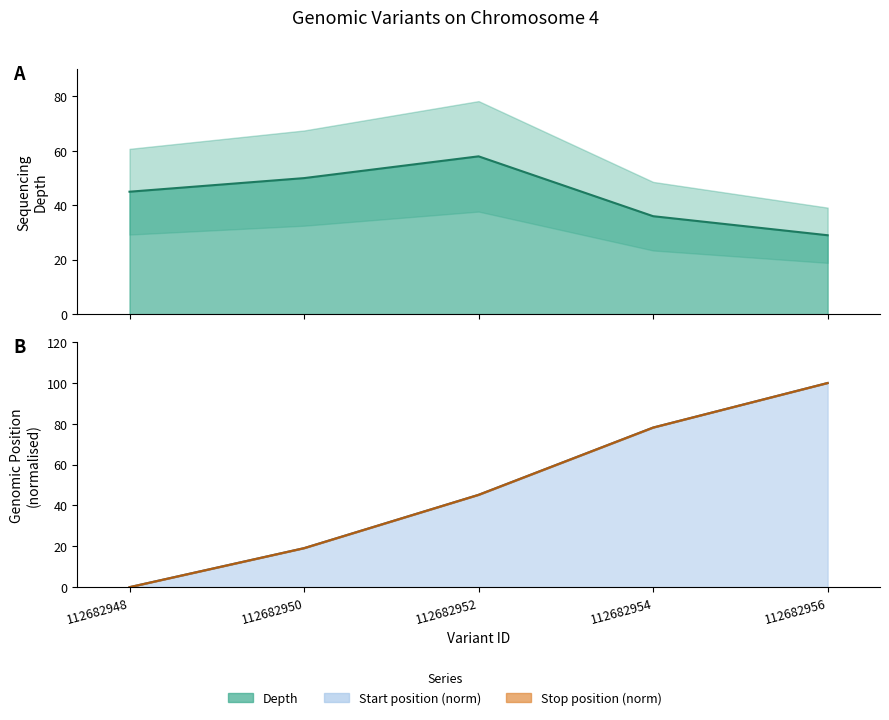

True or false: depth has more than 0 points higher than both neighbors.

True